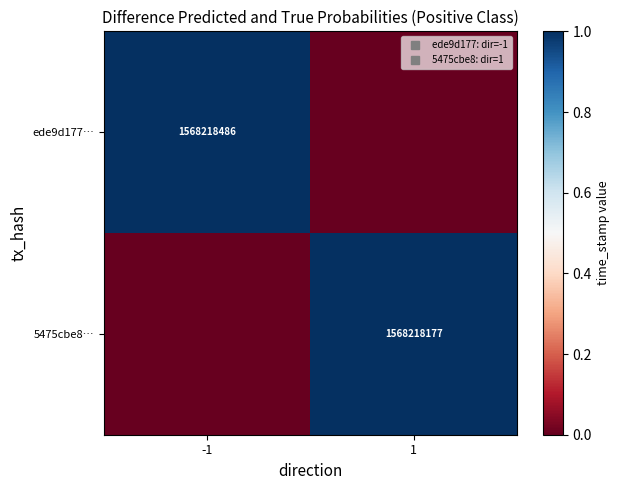

The value of ede9d177… at 1 is 0.0. True or false?

True